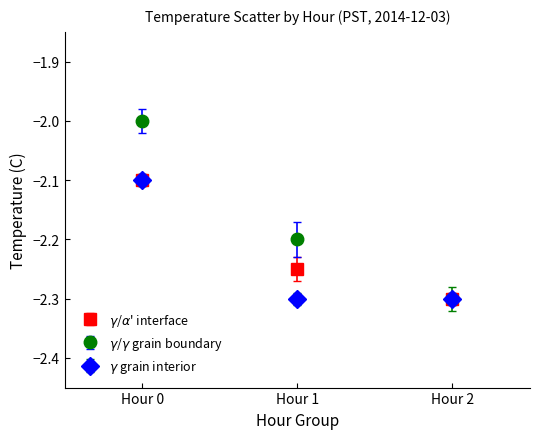

What are all the series names shown in the legend?

$\gamma$/$\alpha$' interface, $\gamma$/$\gamma$ grain boundary, $\gamma$ grain interior